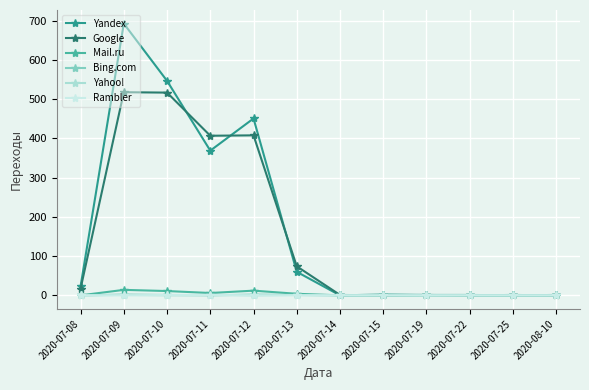

Between 2020-07-12 and 2020-07-22, which series saw the biggest shift?

Yandex